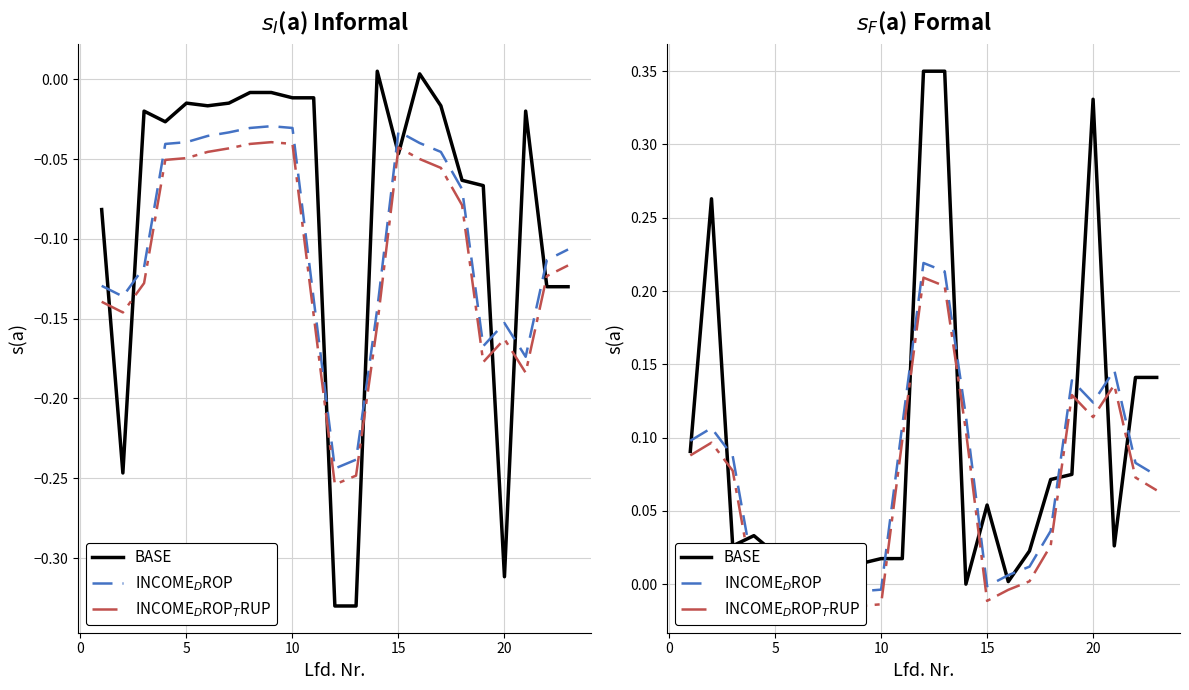

True or false: INCOME$_D$ROP has more than 0 interior local peaks.

True